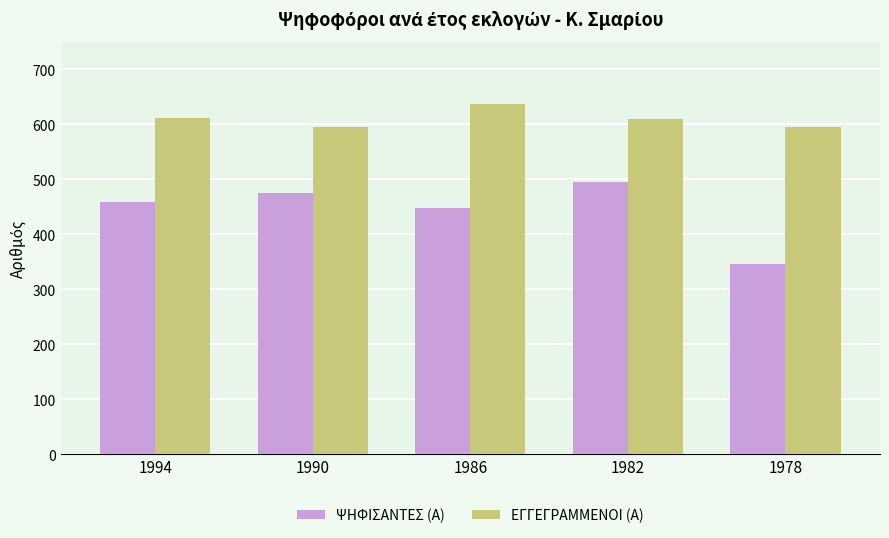

At which category is the sum across all series the highest?

1982